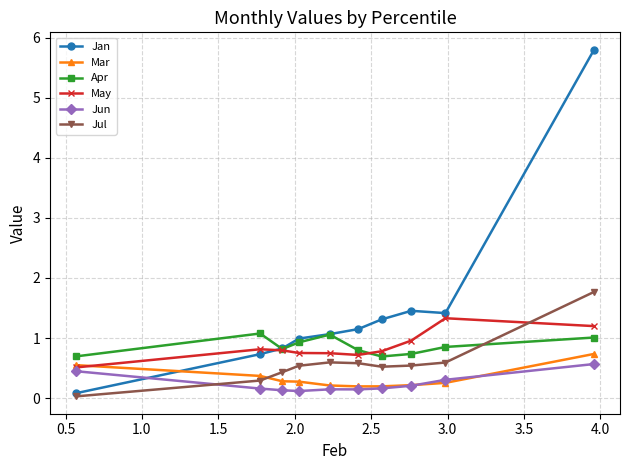

What is the greatest value displayed?

5.8